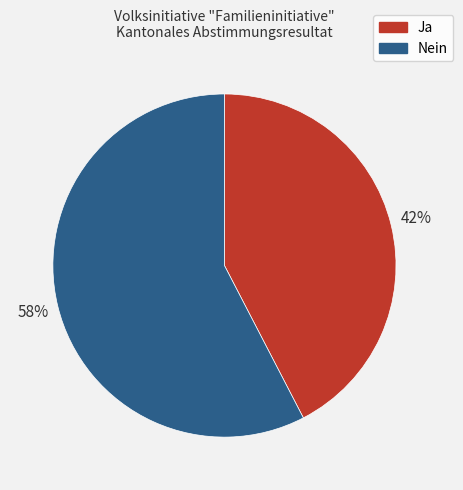

Which has a higher value, Nein or Ja?

Nein